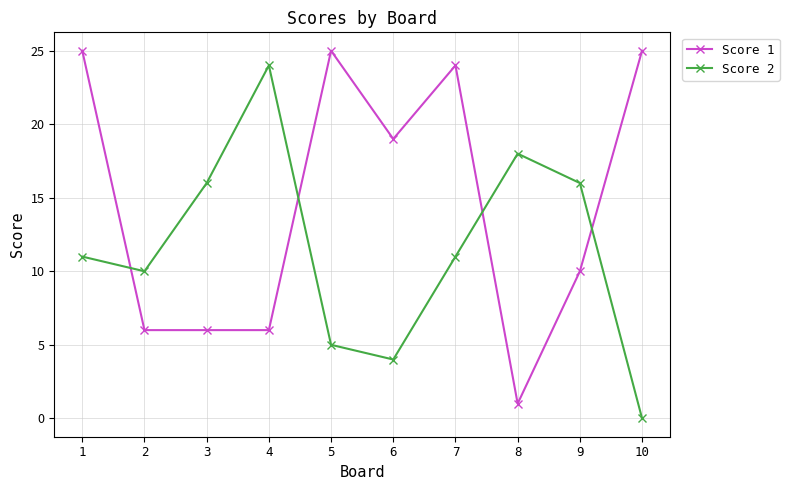

Where is the first local minimum for Score 2?

2